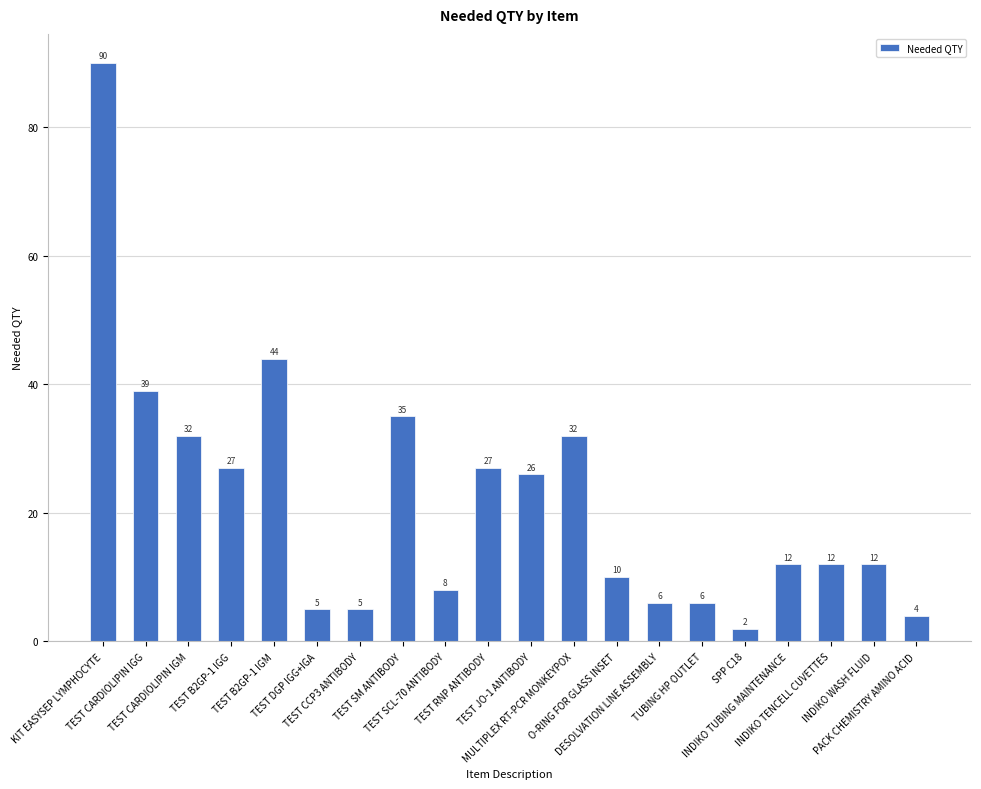

Count the number of data series in this chart.

1